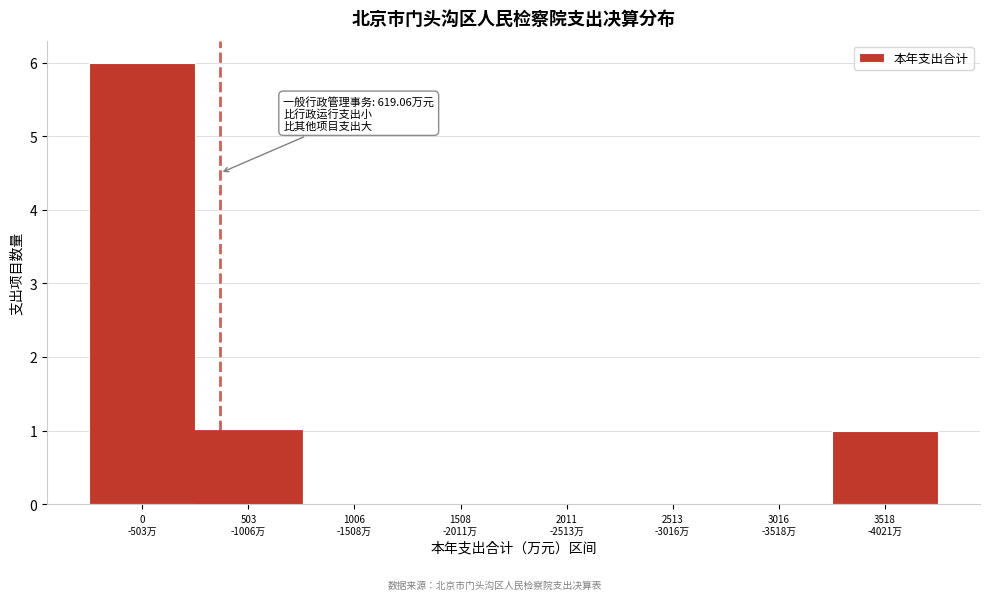

What is the sum of all values?

8